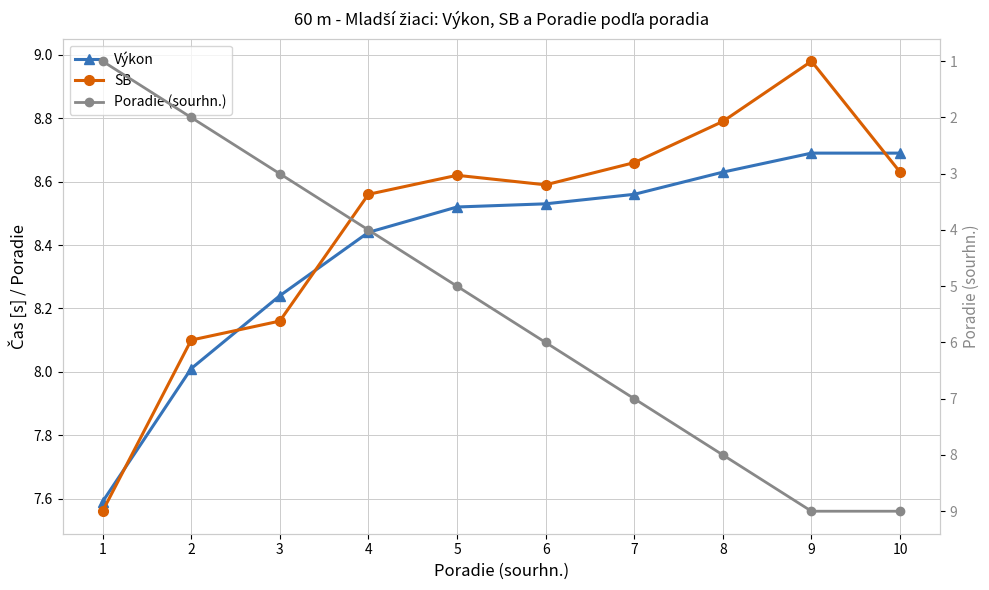

Count the number of categories in the chart.

10